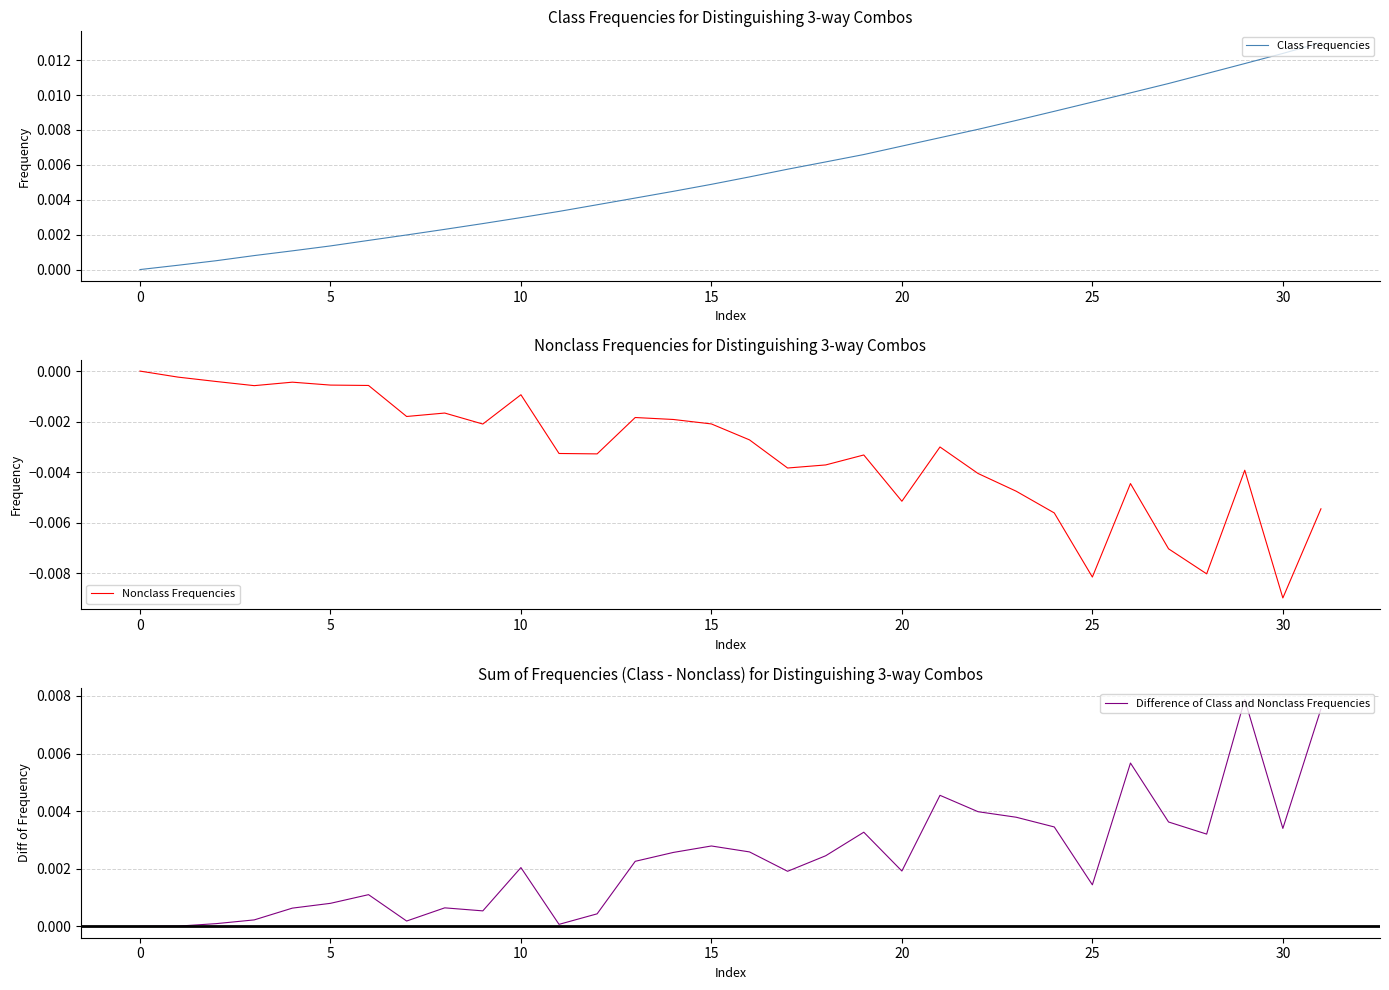

List the series in order of their overall mean, lowest first.

Nonclass Frequencies, Difference of Class and Nonclass Frequencies, Class Frequencies